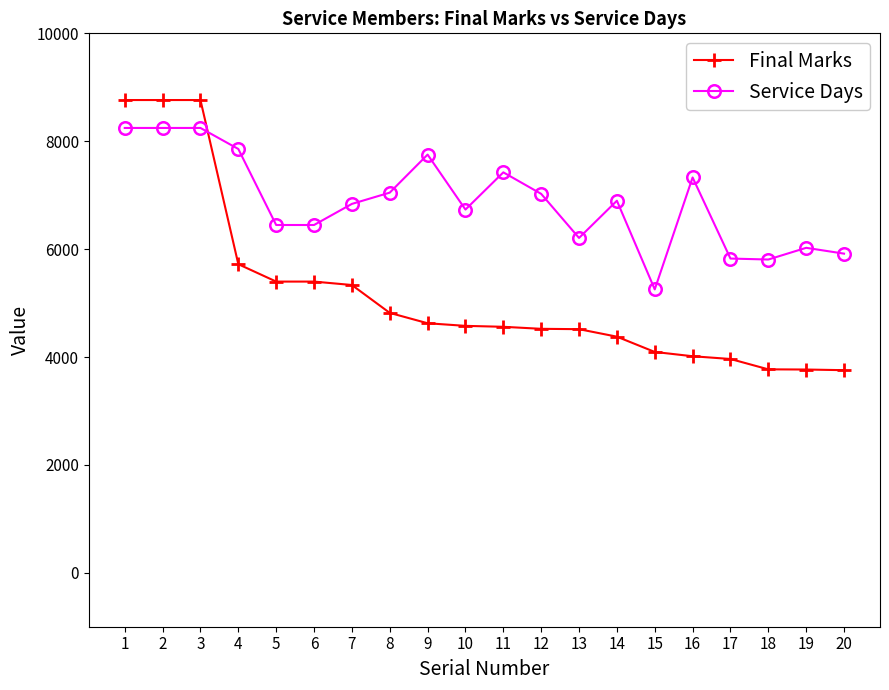

How many intersections are there between Final Marks and Service Days?

1